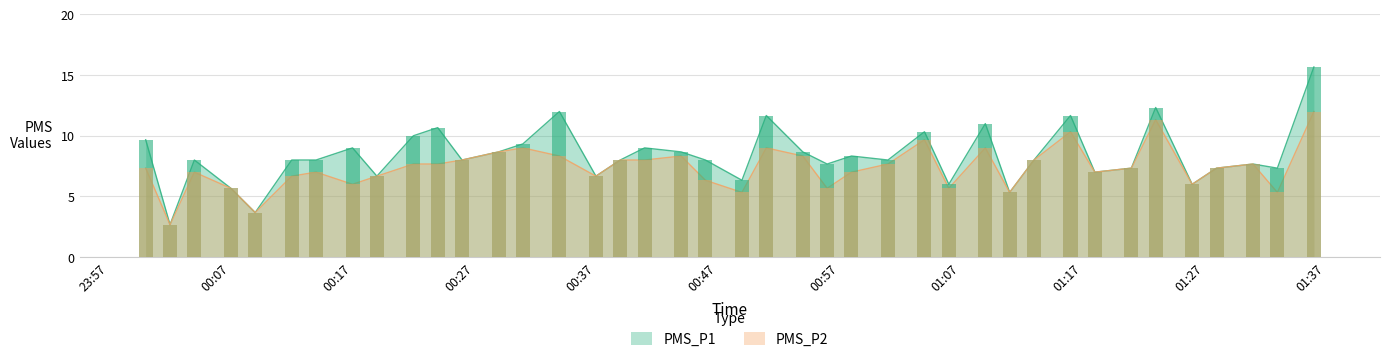

How many values in the PMS_P2 series exceed 7?

22